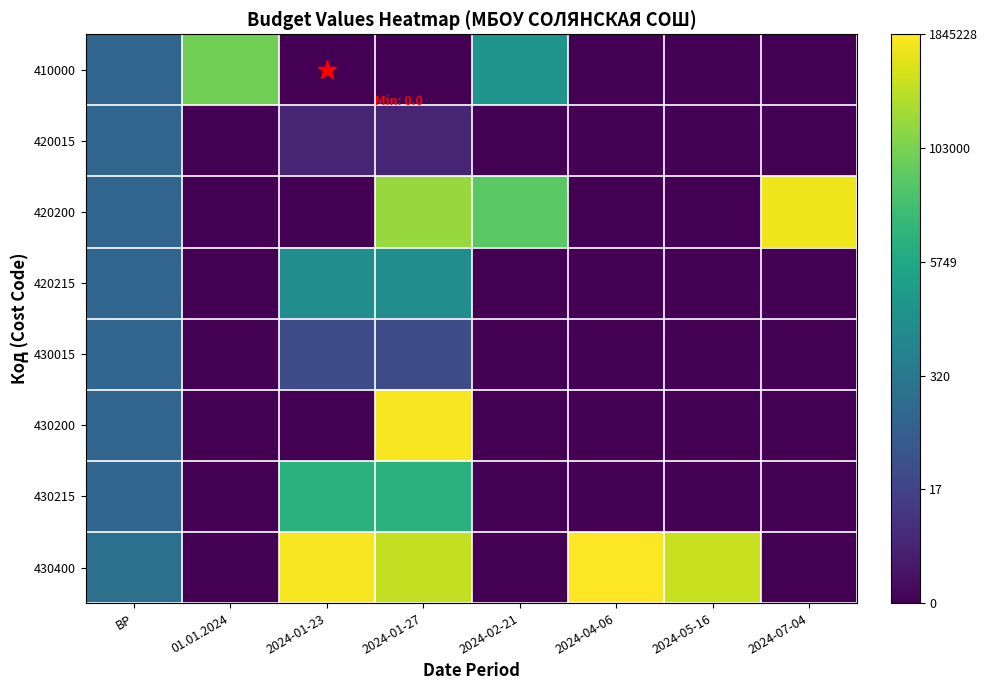

Which has a higher value, 2024-04-06 or 2024-01-27?

2024-04-06